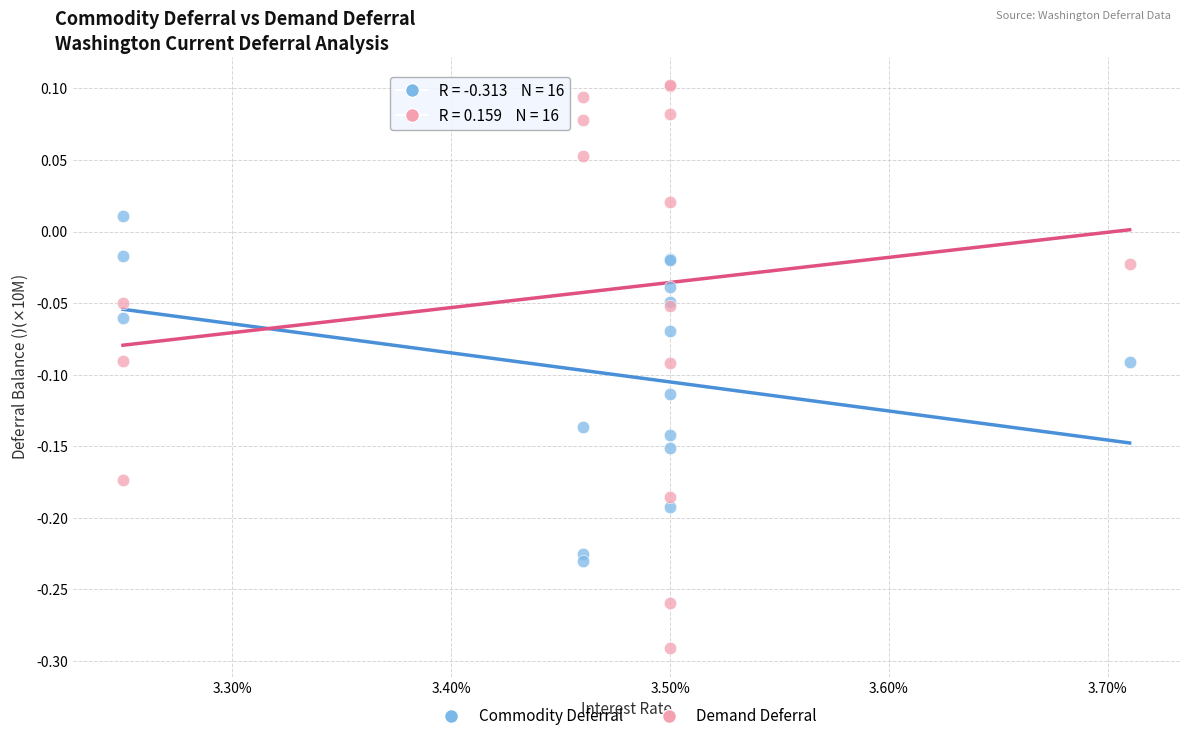

Which series has the widest spread of Y values?

Demand Deferral